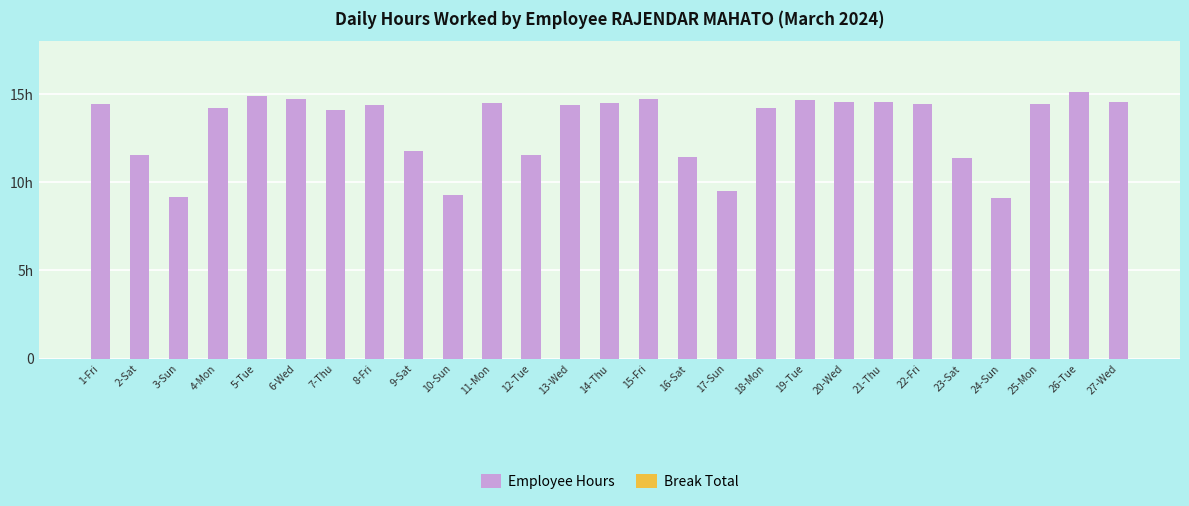

Are the bars horizontal?

No